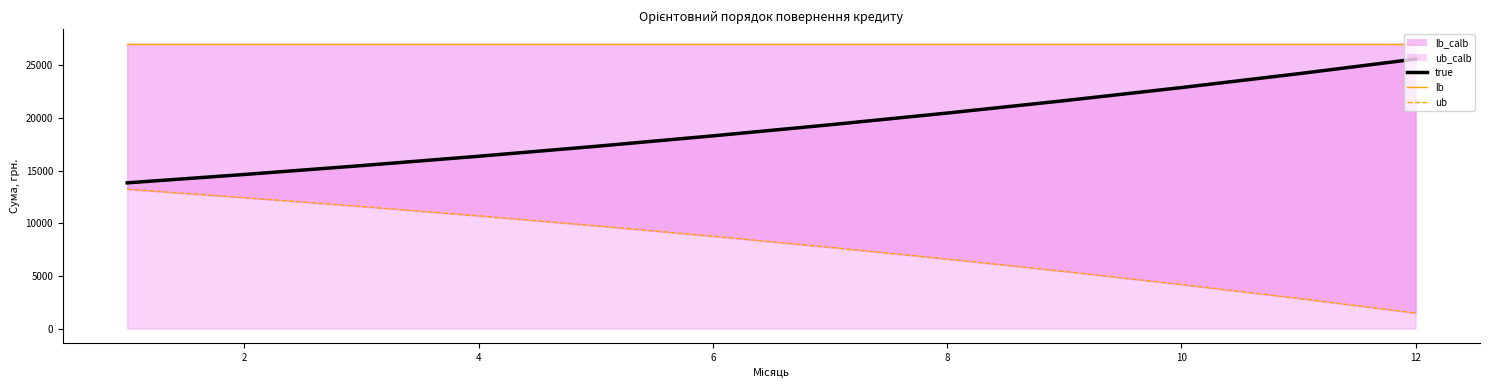

At 10, list the series in order from largest to smallest.

lb, true, ub